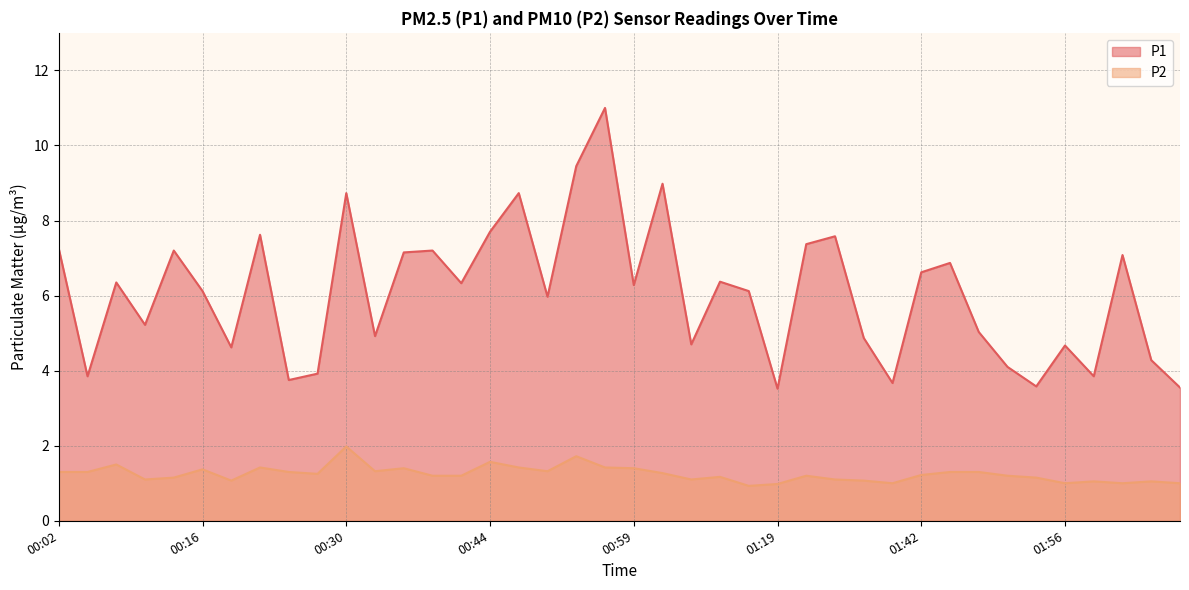

How many values in the P1 series are below 6?

18